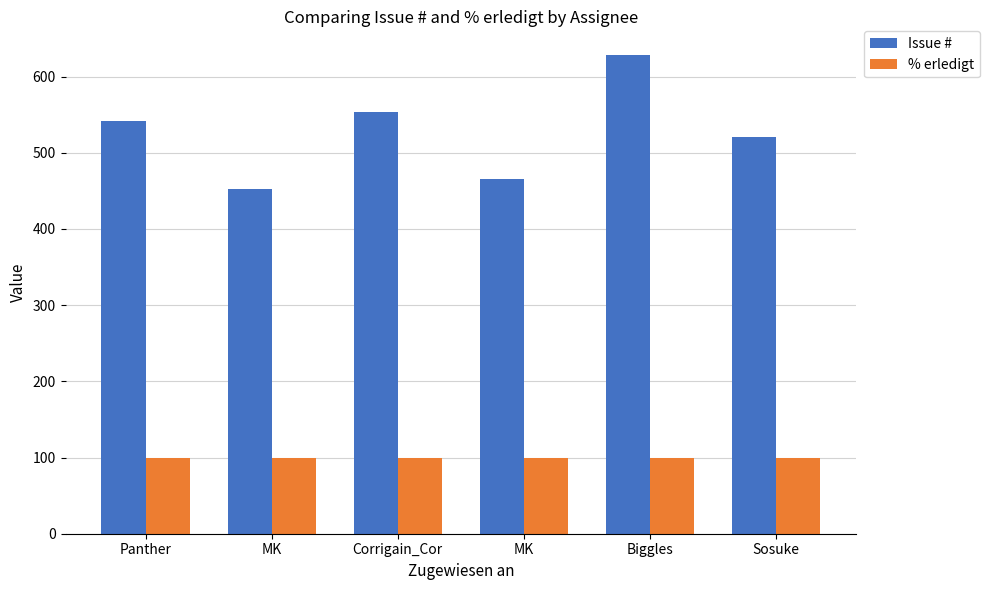

Count the number of data series in this chart.

2